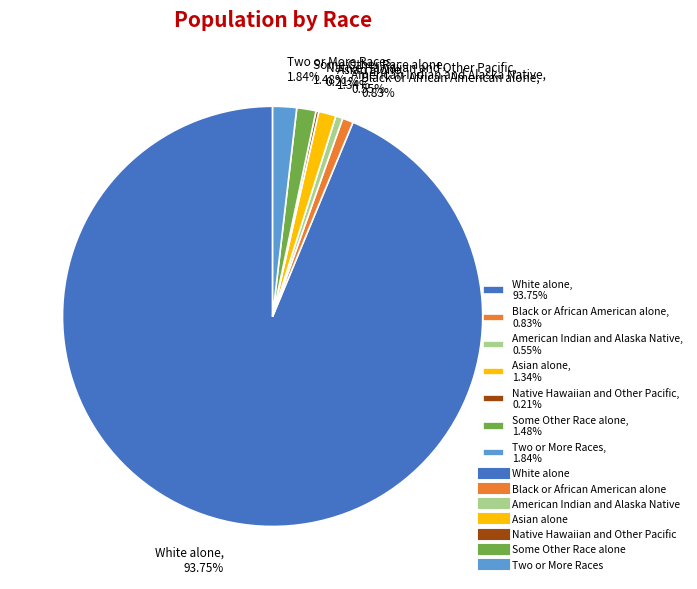

Which slice is the largest?

White alone